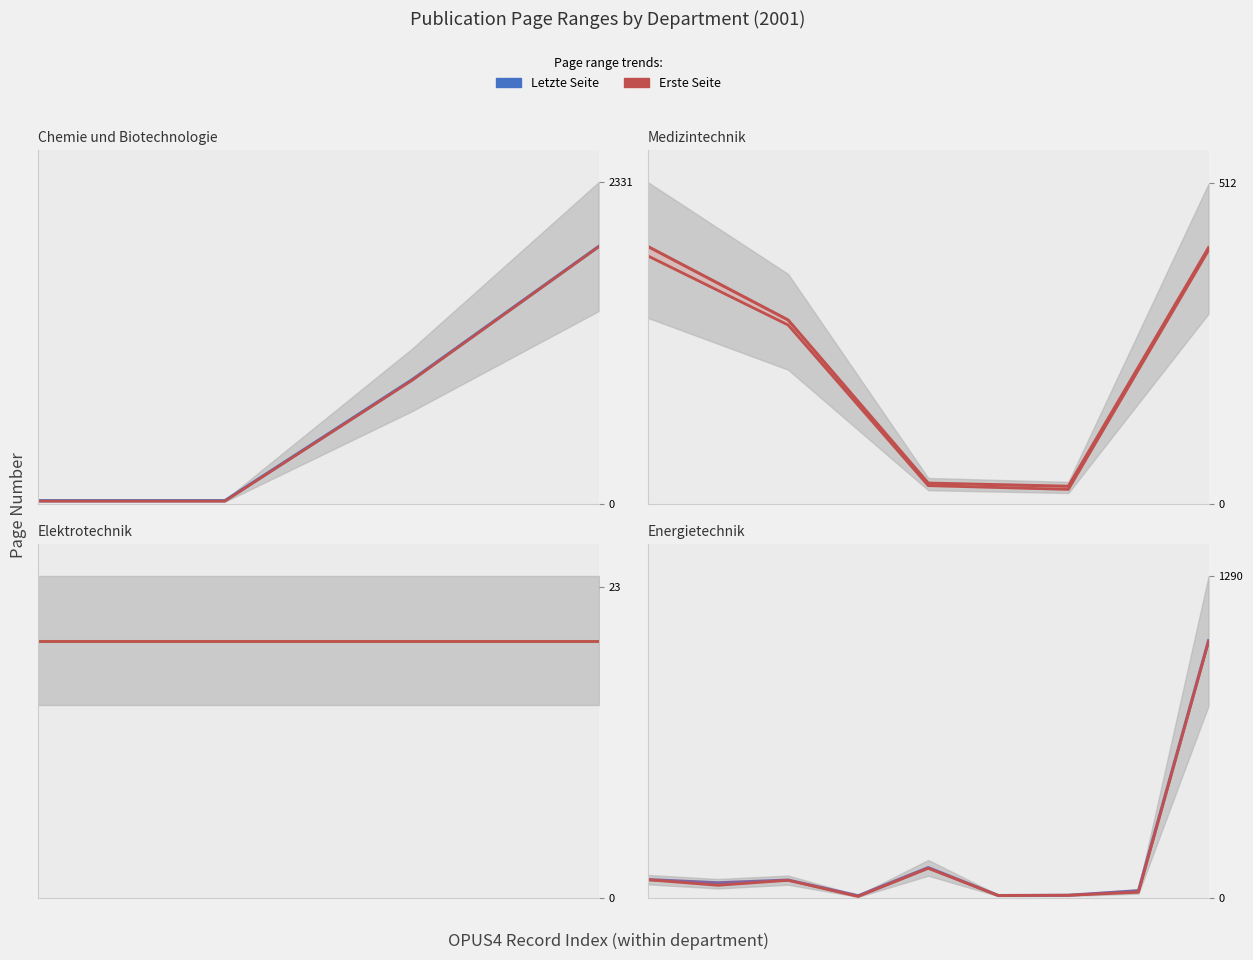

True or false: Erste Seite and Letzte Seite cross at least once.

False